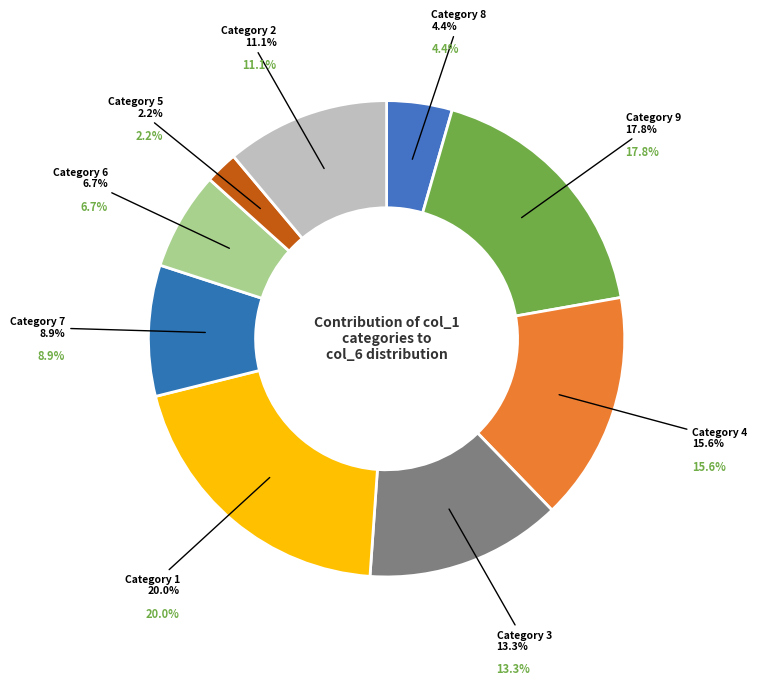

How many slices are in this pie chart?

9